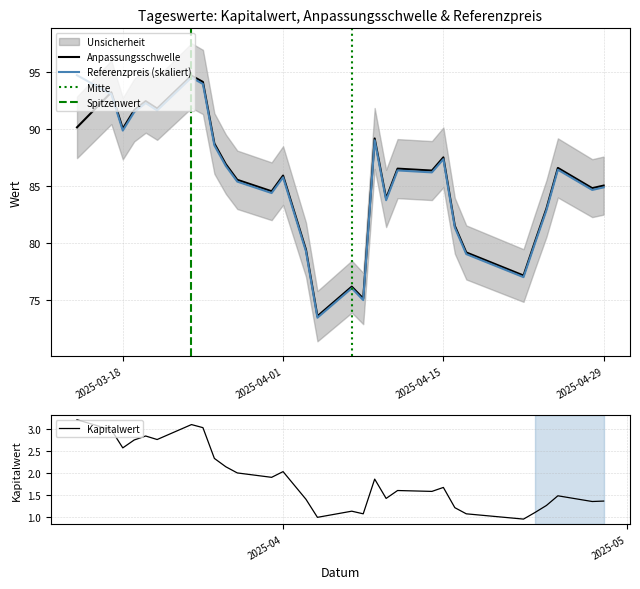

Read the Anpassungsschwelle value at 2025-03-18.

90.0